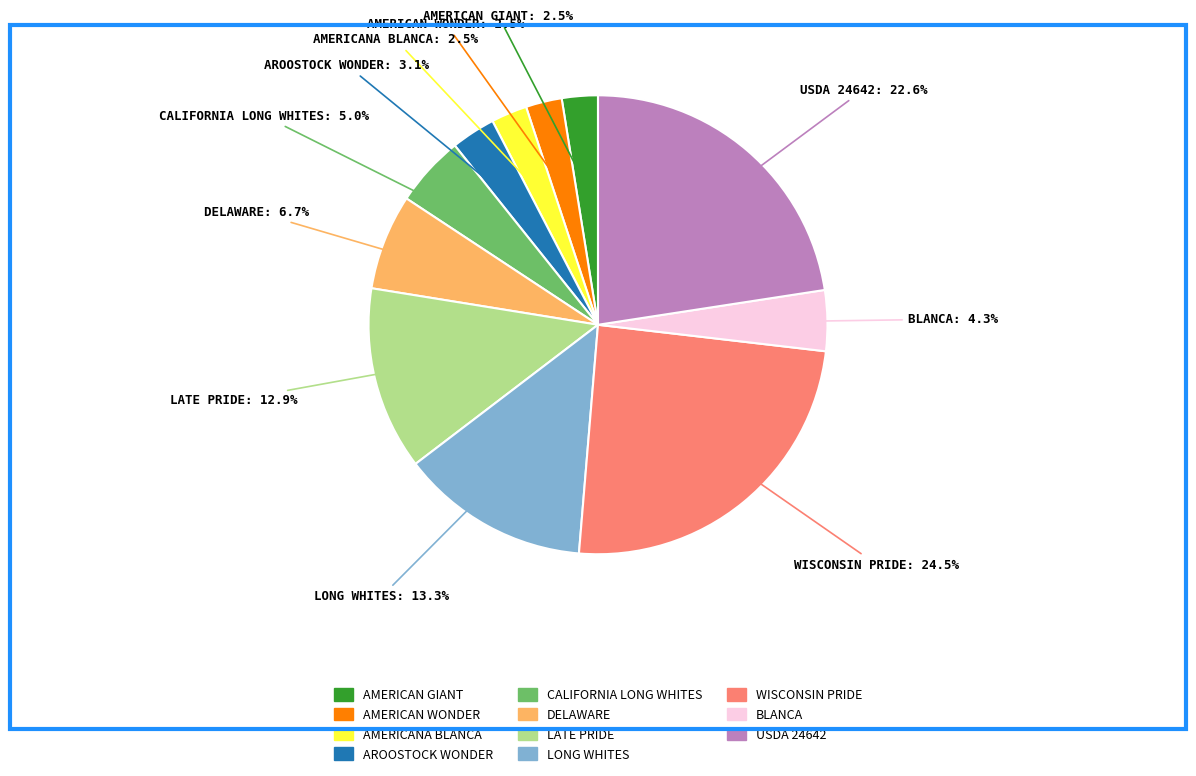

How many slices are in this pie chart?

11